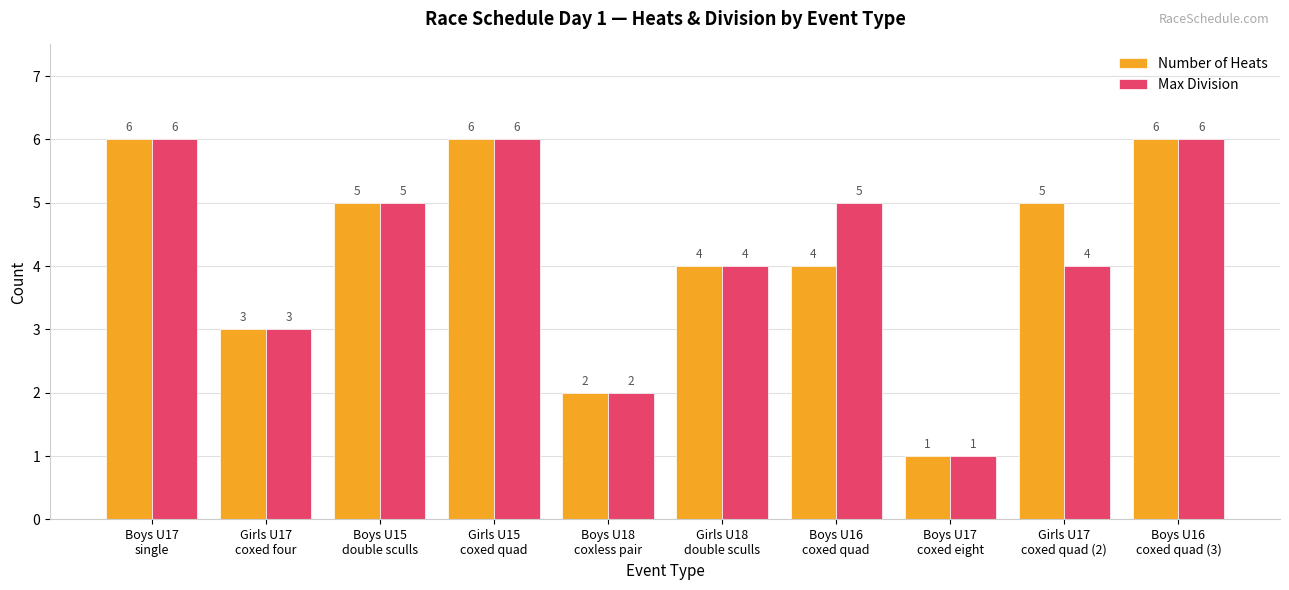

What position from the left is Boys U17
coxed eight?

8